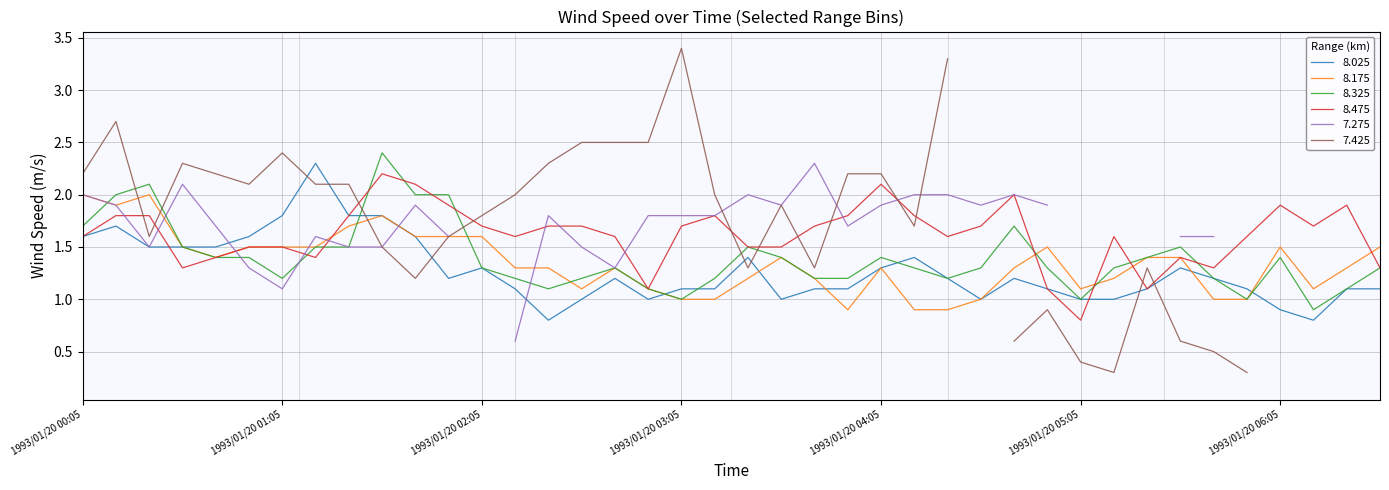

What is the label of the 12th point from the right?

1993/01/20 04:45